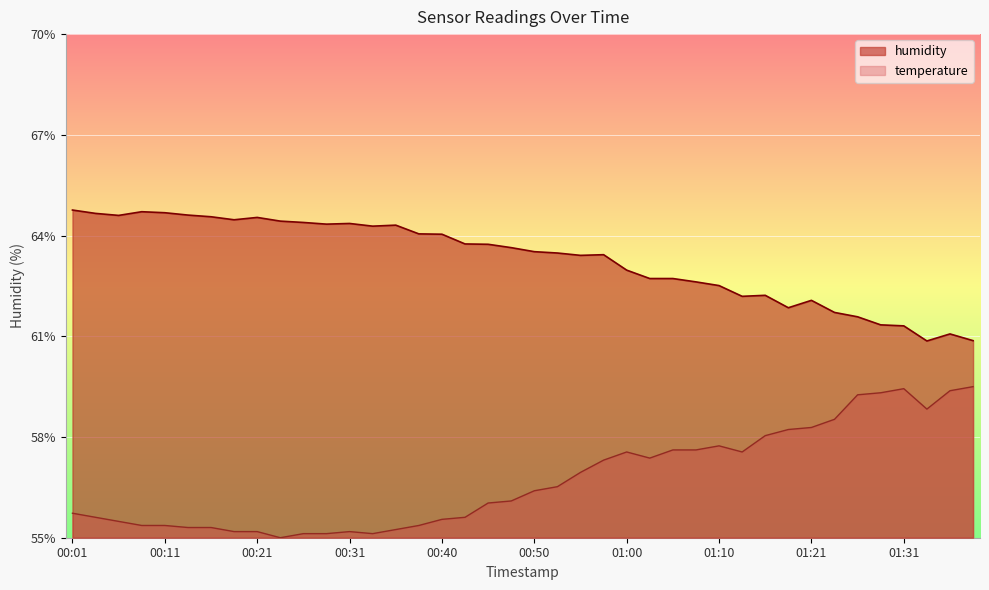

Reading left to right, what are all the values shown in this chart?

temperature: 00:01=55.7	00:04=55.6	00:06=55.5	00:08=55.4	00:11=55.4	00:13=55.3	00:16=55.3	00:18=55.2	00:21=55.2	00:23=55.0	00:26=55.1	00:28=55.1	00:31=55.2	00:33=55.1	00:36=55.2	00:38=55.4	00:40=55.5	00:43=55.6	00:45=56.0	00:48=56.1	00:50=56.4	00:53=56.5	00:55=56.9	00:58=57.3	01:00=57.6	01:03=57.4	01:05=57.6	01:08=57.6	01:10=57.7	01:13=57.6	01:16=58.0	01:18=58.2	01:21=58.3	01:23=58.5	01:26=59.3	01:29=59.3	01:31=59.4	01:34=58.8	01:36=59.4	01:39=59.5
humidity: 00:01=64.8	00:04=64.7	00:06=64.6	00:08=64.7	00:11=64.7	00:13=64.6	00:16=64.6	00:18=64.5	00:21=64.5	00:23=64.4	00:26=64.4	00:28=64.3	00:31=64.4	00:33=64.3	00:36=64.3	00:38=64.0	00:40=64.0	00:43=63.8	00:45=63.7	00:48=63.6	00:50=63.5	00:53=63.5	00:55=63.4	00:58=63.4	01:00=63.0	01:03=62.7	01:05=62.7	01:08=62.6	01:10=62.5	01:13=62.2	01:16=62.2	01:18=61.9	01:21=62.1	01:23=61.7	01:26=61.6	01:29=61.3	01:31=61.3	01:34=60.9	01:36=61.1	01:39=60.9